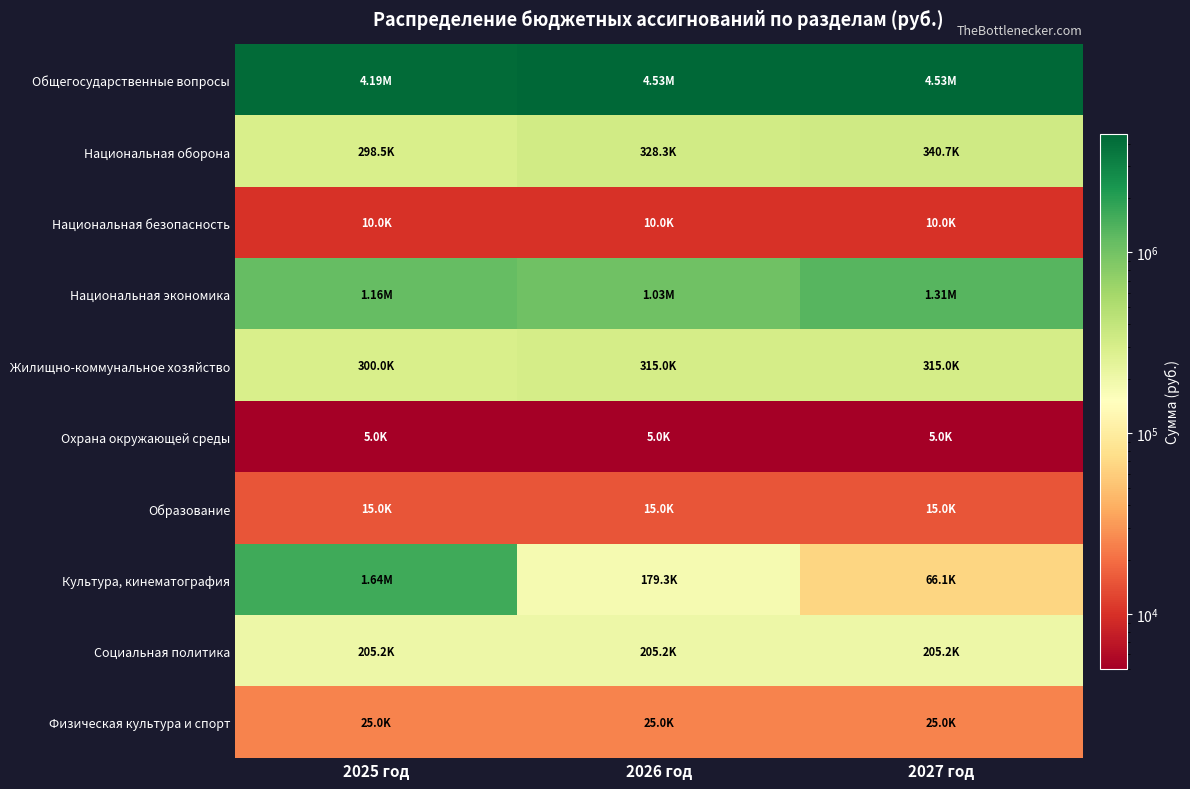

Which series has the largest range (max minus min)?

Культура, кинематография